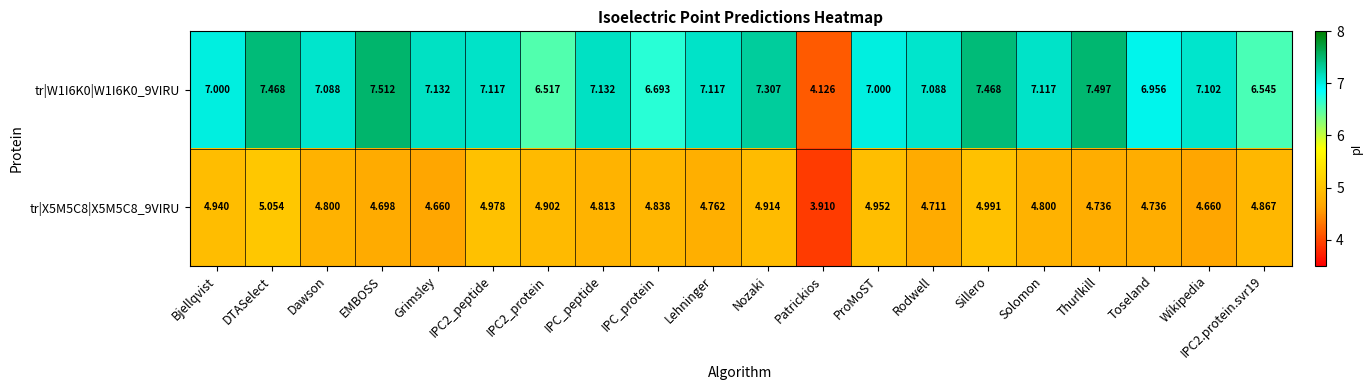

What is the difference between the highest and lowest values at Nozaki?

2.4